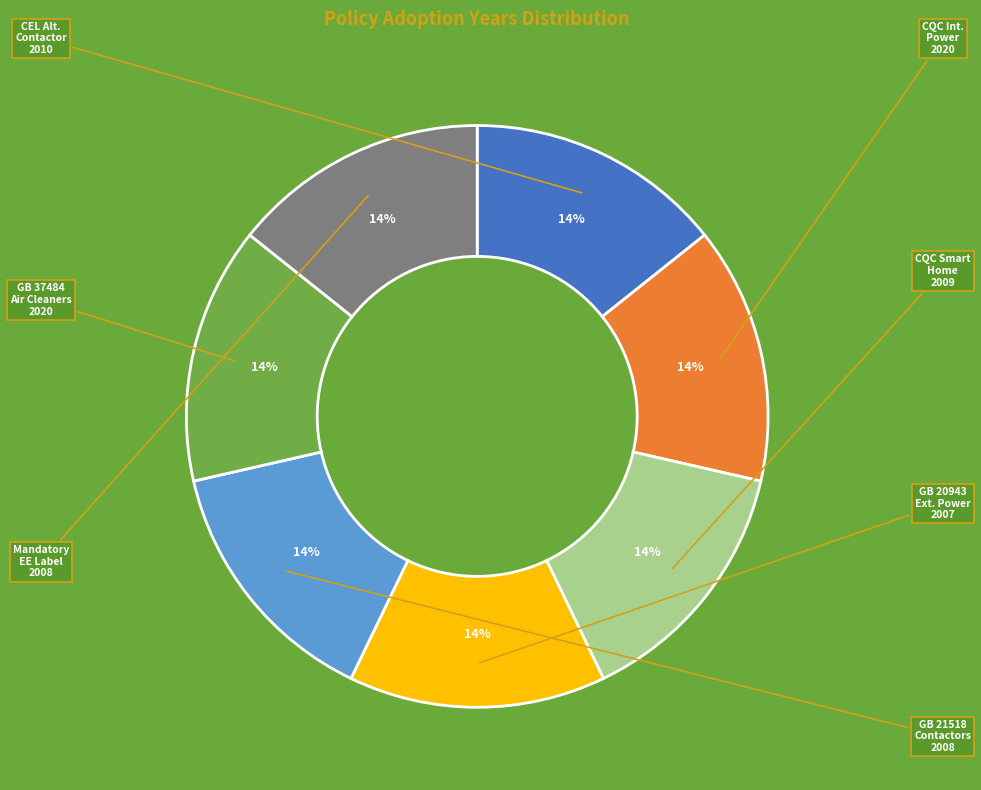

Is there any slice that represents more than half of the pie?

No